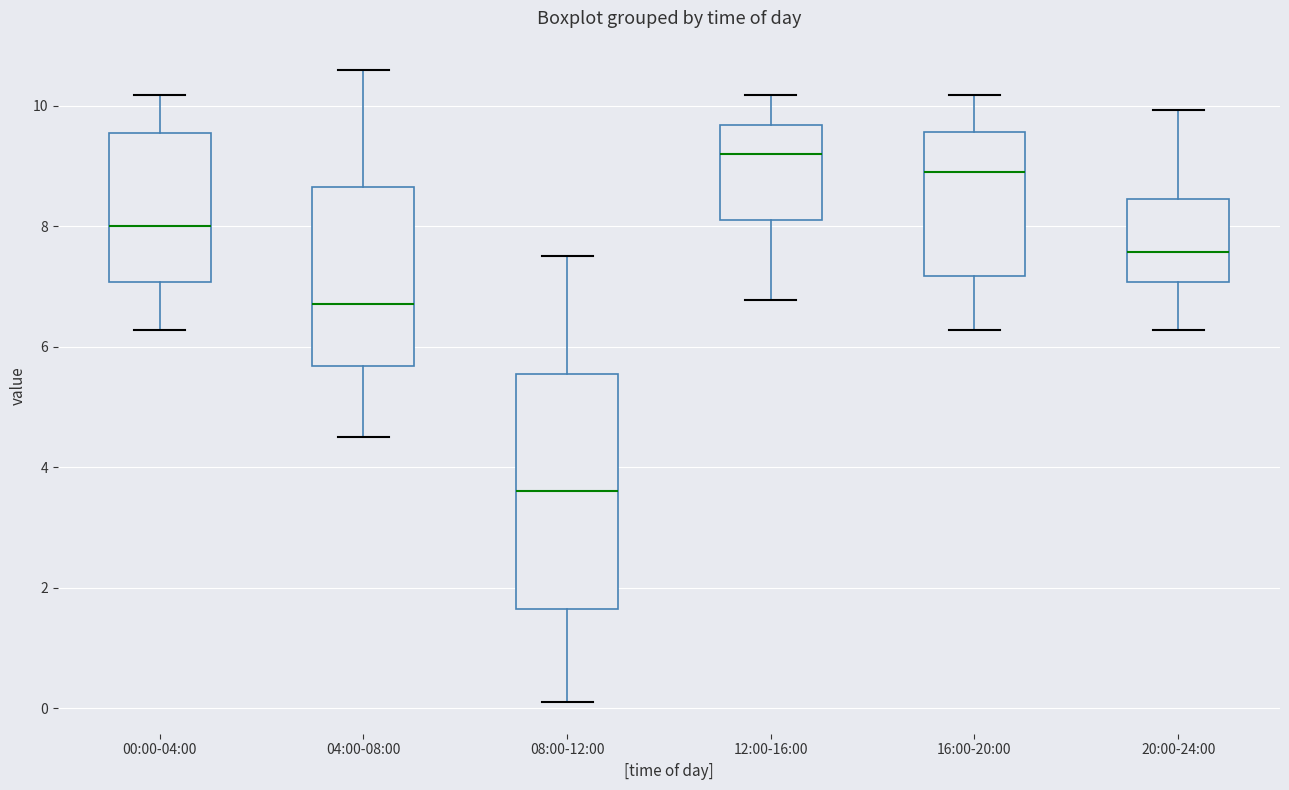

Comparing the boxes themselves (not the whiskers), which one is the tallest?

08:00-12:00